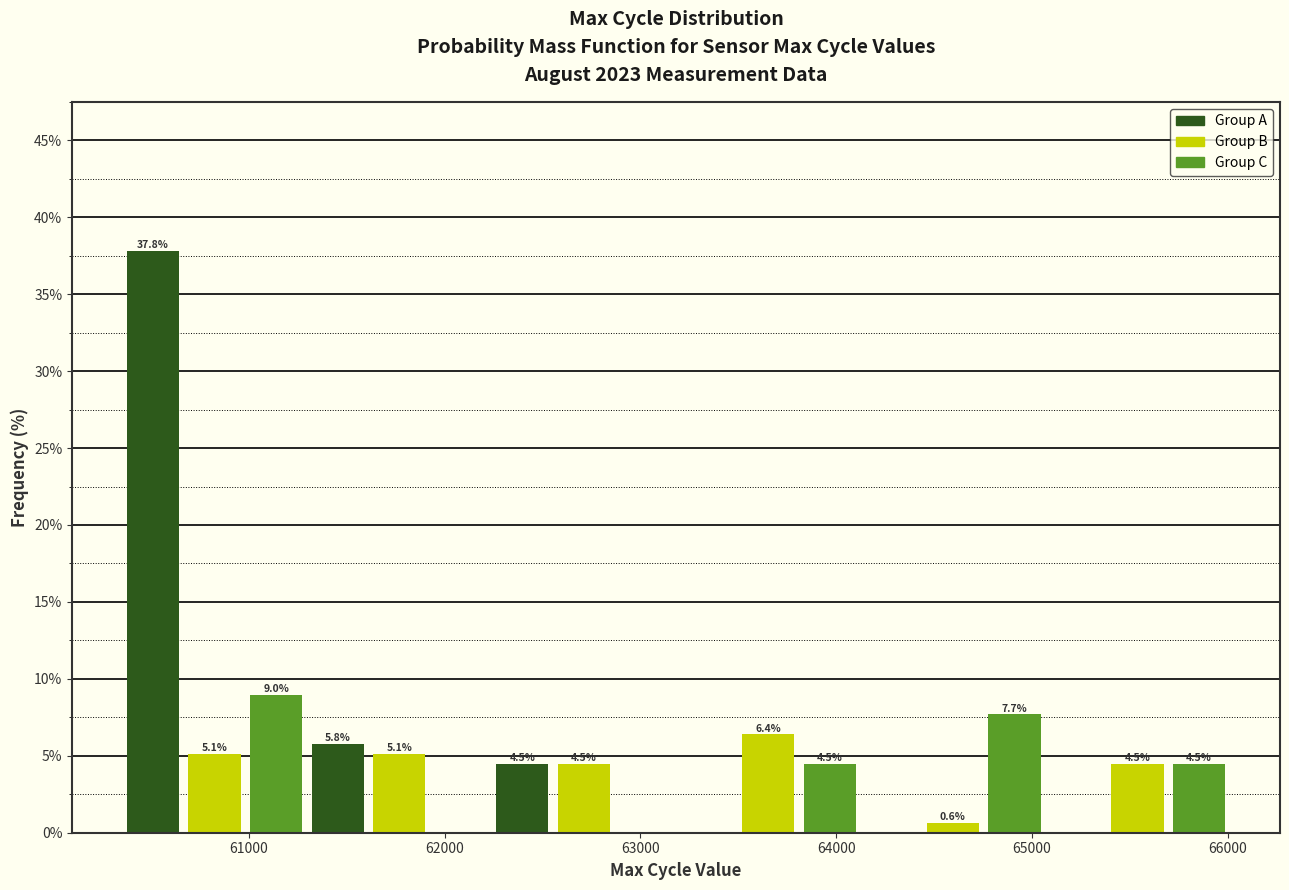

Read against the x-axis, roughly where is the centre of the tallest bar?

60500